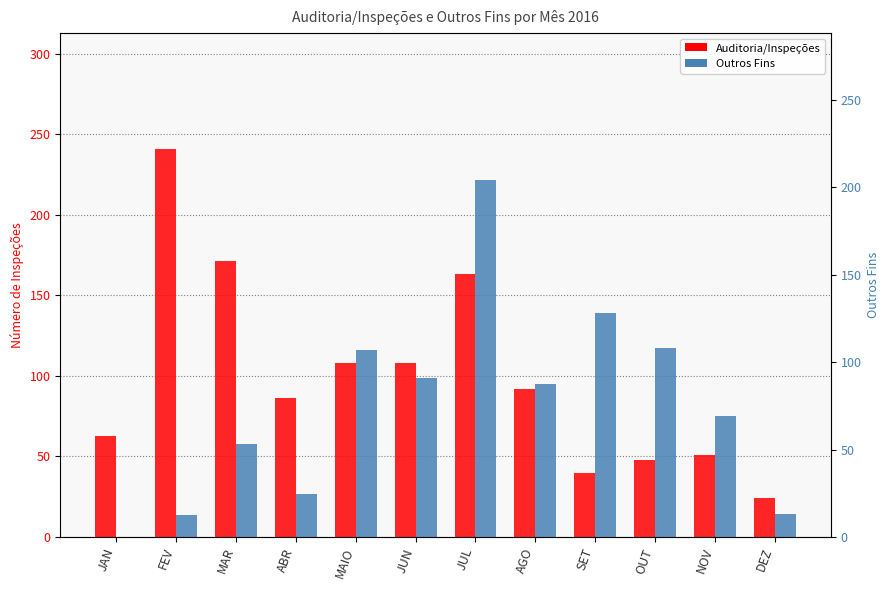

What is the value of the Outros Fins bar at the 8th from the left?

95.0